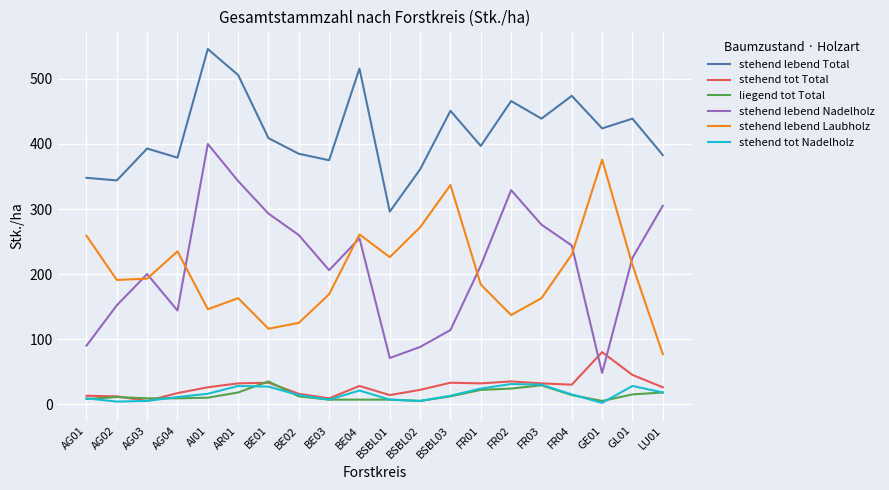

The value of stehend tot Total at BSBL03 is 33. True or false?

True